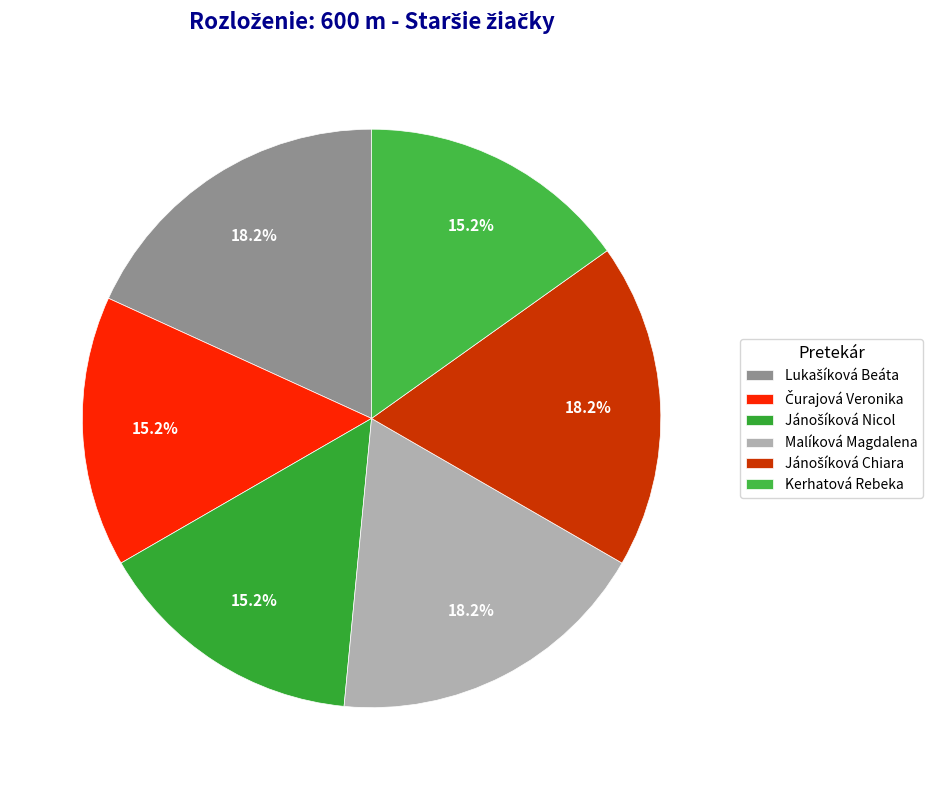

How many slices are in this pie chart?

6